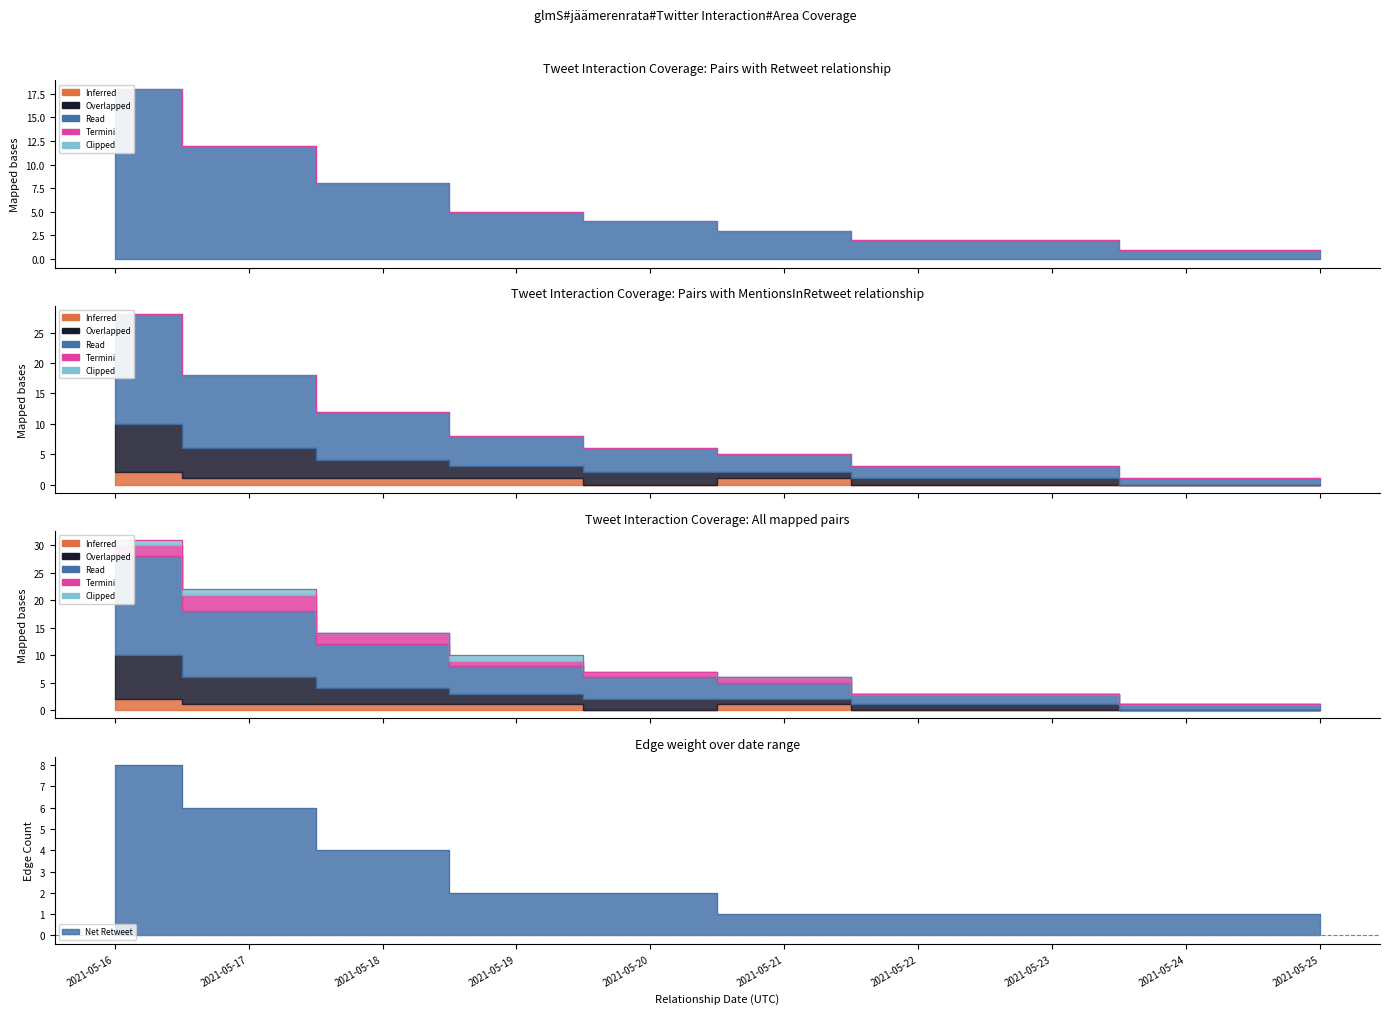

Where does the MentionsInRetweet series first go above 2?

2021-05-16